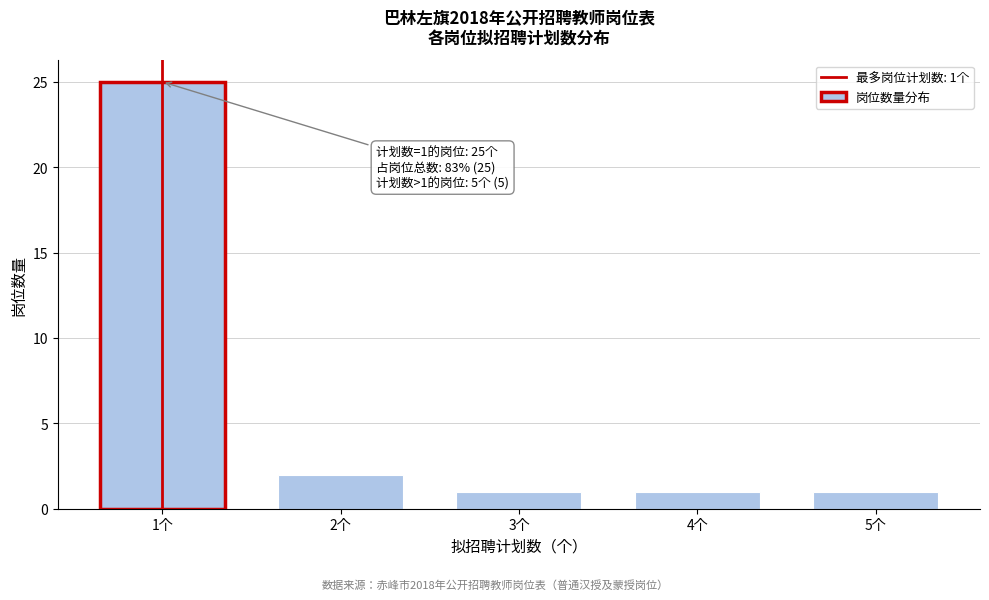

Reading left to right, list all the values displayed in this chart.

25	2	1	1	1